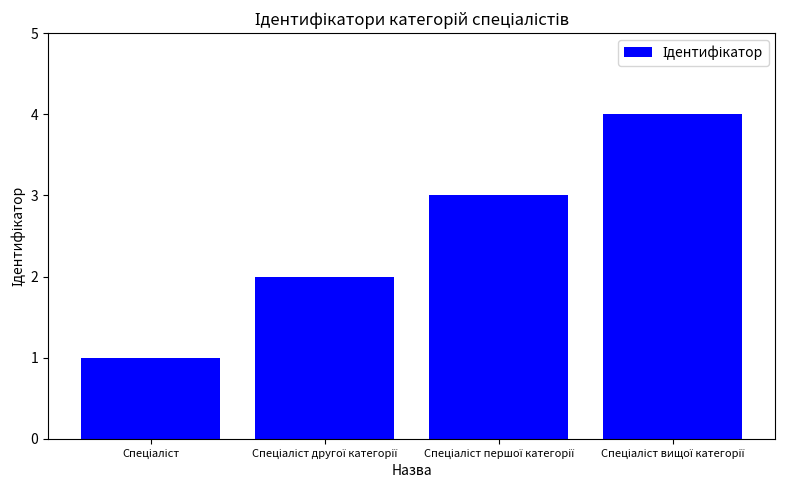

How many data points does each series have?

4